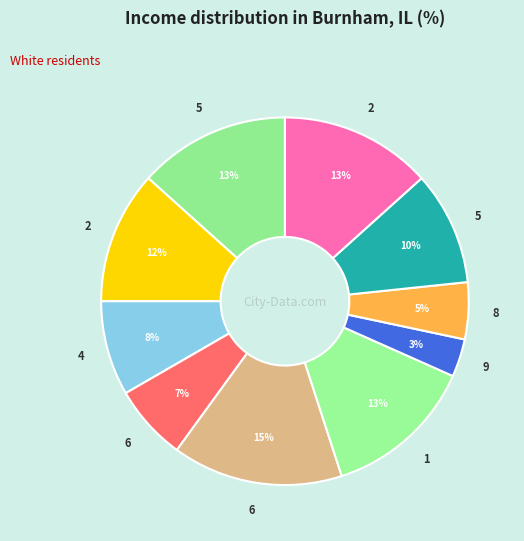

Count the number of slices in the pie.

10